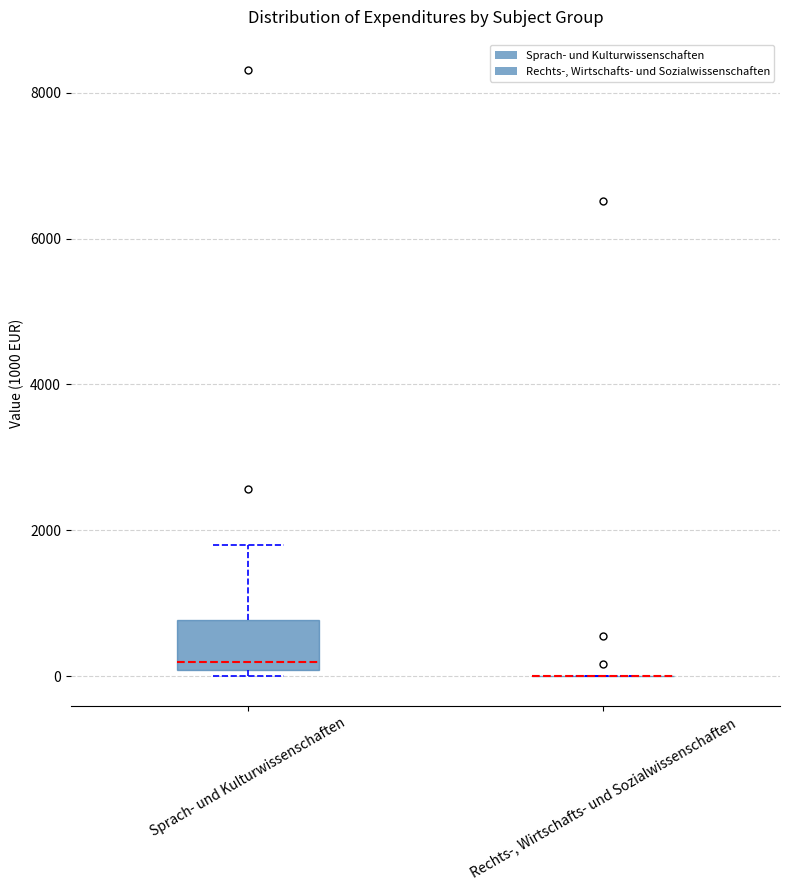

Reading left to right, read every box against the y-axis: the position of its median line, the range the box covers, and the ends of its whiskers. The values are not printed on the chart, so give them approximately, as read against the axis.

Sprach- und Kulturwissenschaften: median 200, box 0 to 800, whiskers 0 (just below the box's lower edge) to 1800
Rechts-, Wirtschafts- und Sozialwissenschaften: box collapsed to a line at 0, whiskers 0 to 0